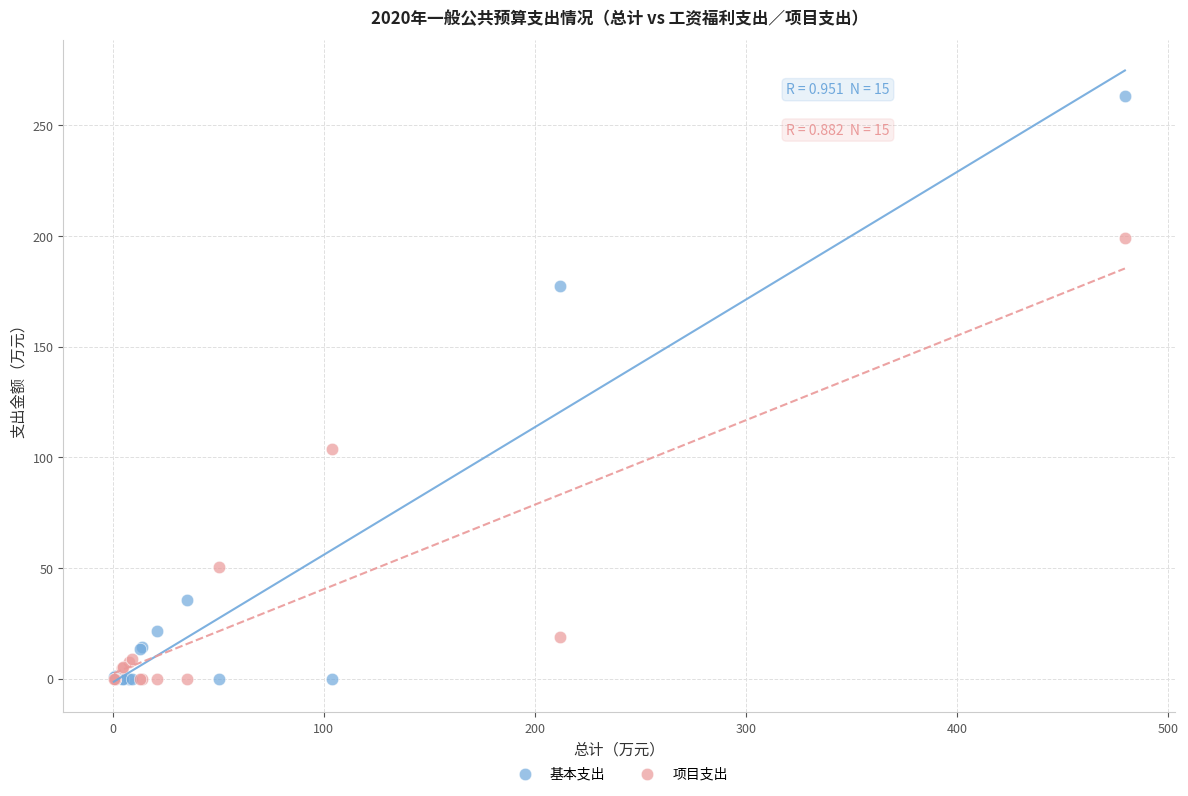

In the 基本支出 series, what Y value is closest to 131?

177.2